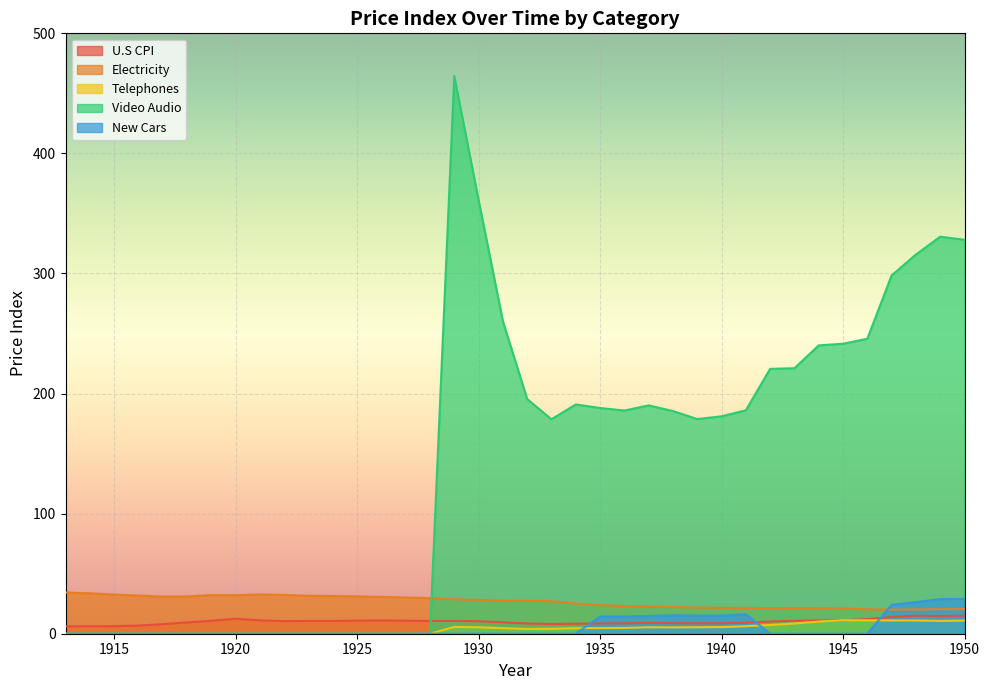

How many lines are shown in the chart?

5